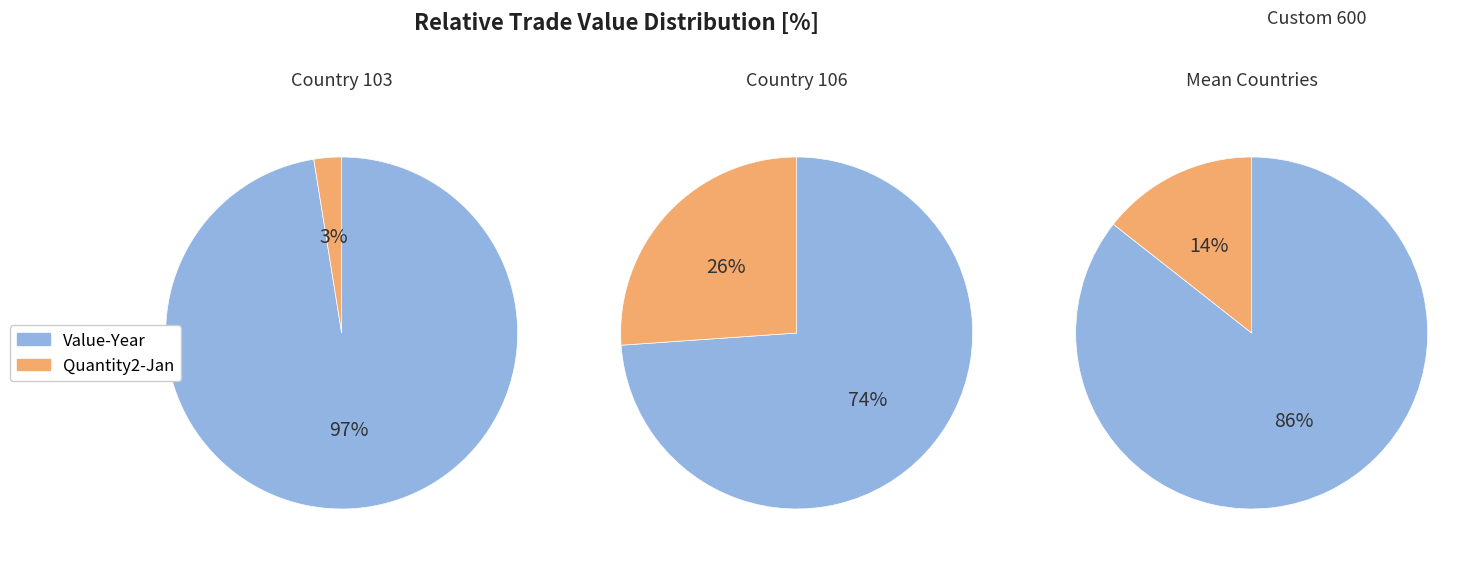

How many slices are in this pie chart?

2